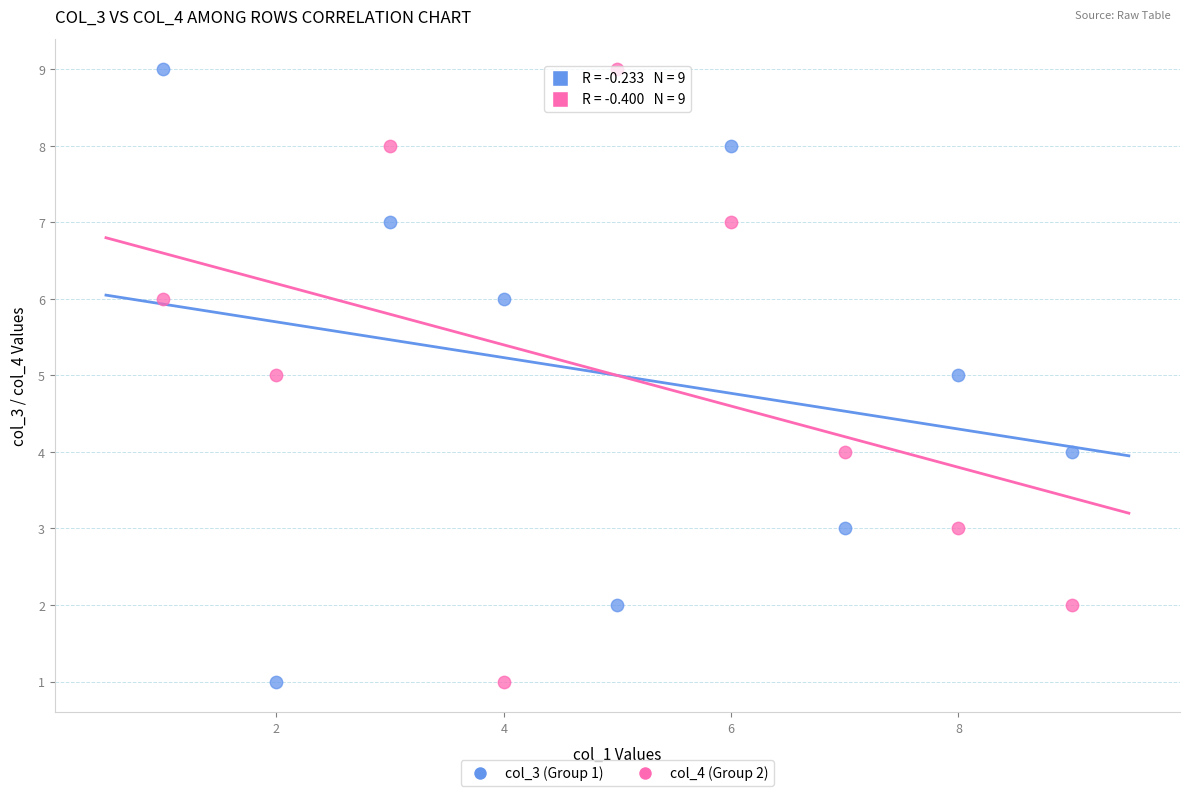

What is the X range (max minus min) for the scatter plot?

8